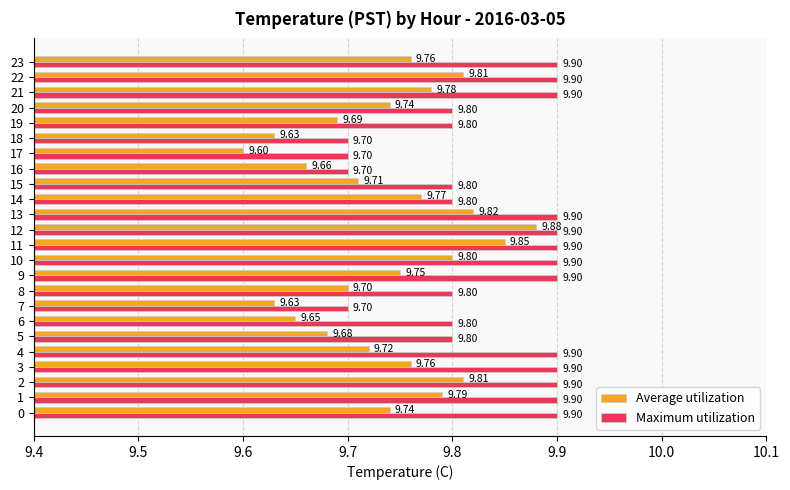

What is the sum of all Maximum utilization values?

236.1